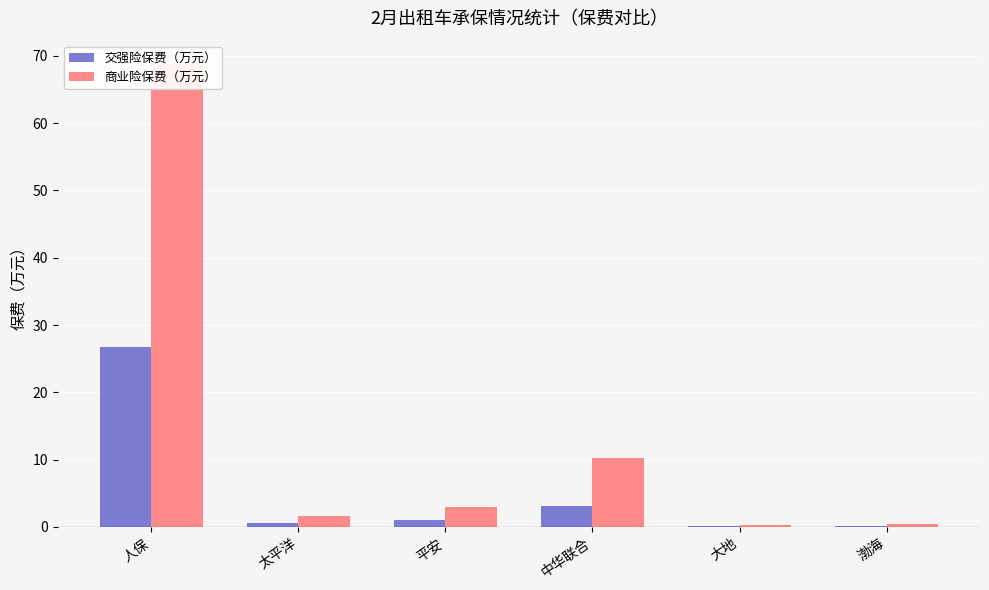

Is it true that 交强险保费（万元） equals 0.2 at 渤海?

True